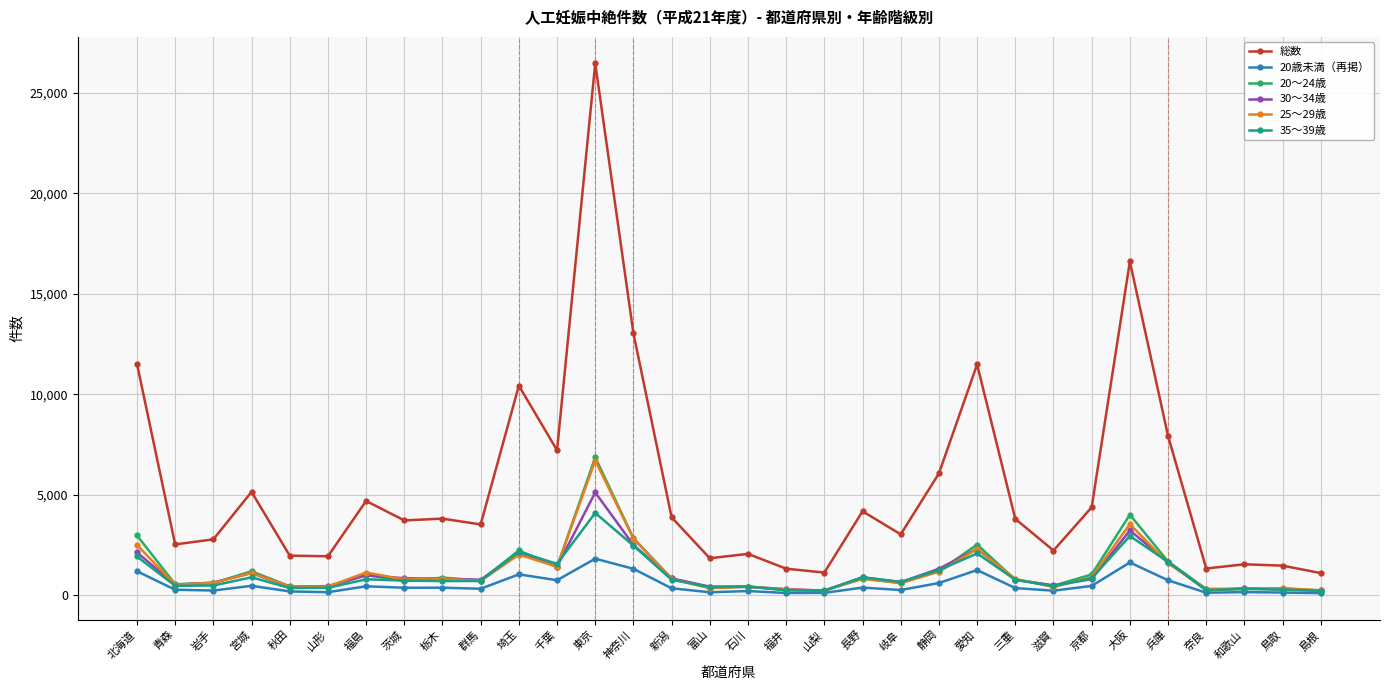

What is the spread (max minus min) of values at 茨城?

3350